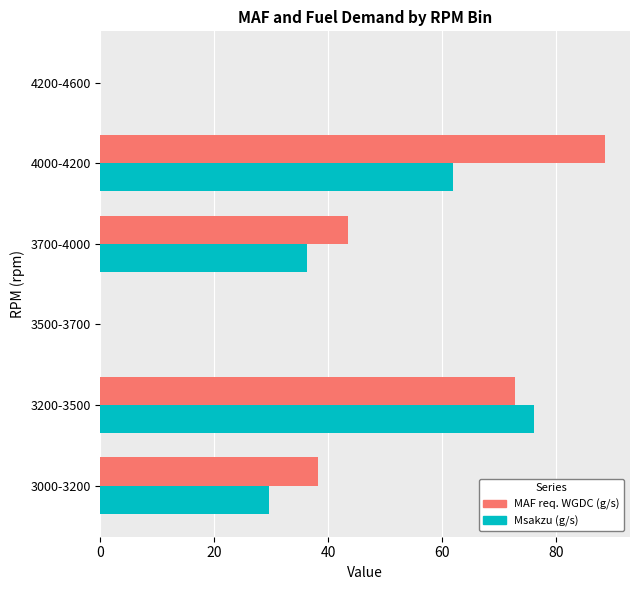

Is the value of Msakzu (g/s) at 3000-3200 greater than the value of MAF req. WGDC (g/s) at 3500-3700?

Yes